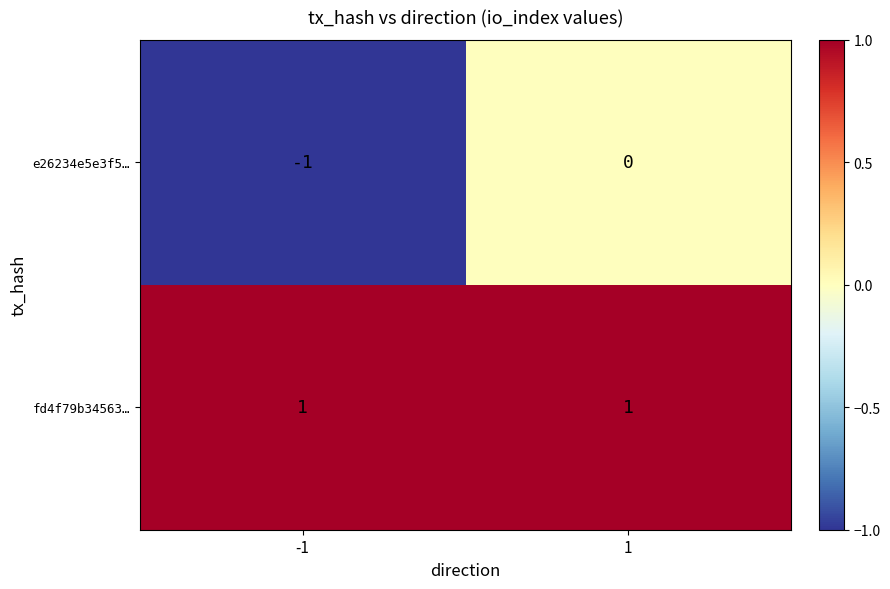

Which series changed the most between -1 and 1?

e26234e5e3f5…